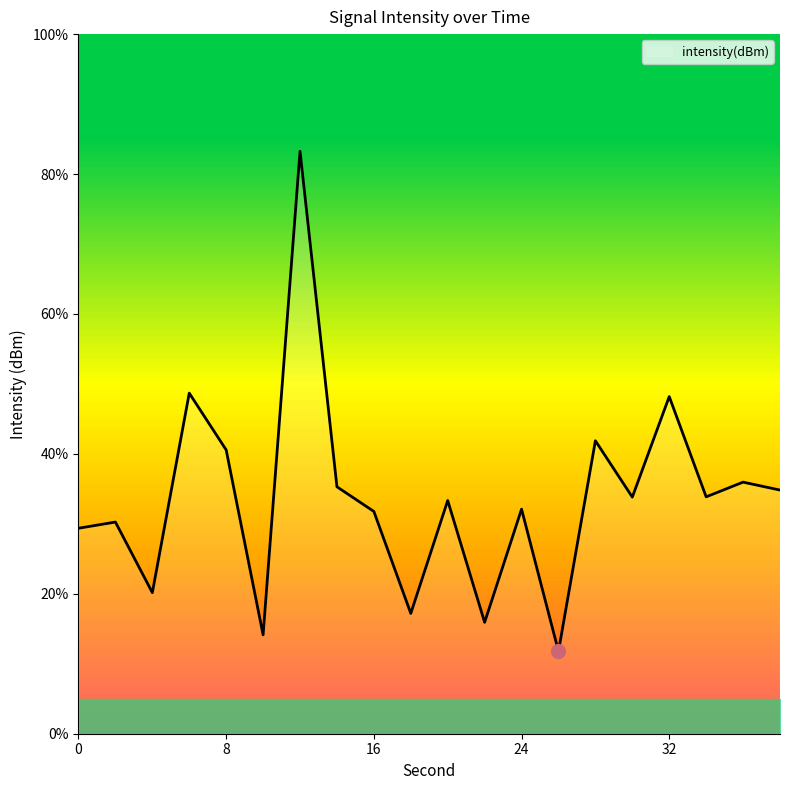

What is the minimum value shown in the chart?

11.8